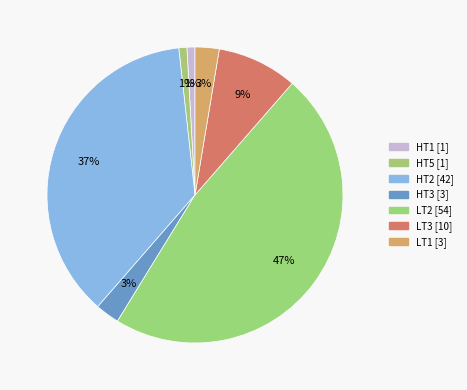

Is there any slice that represents more than half of the pie?

No